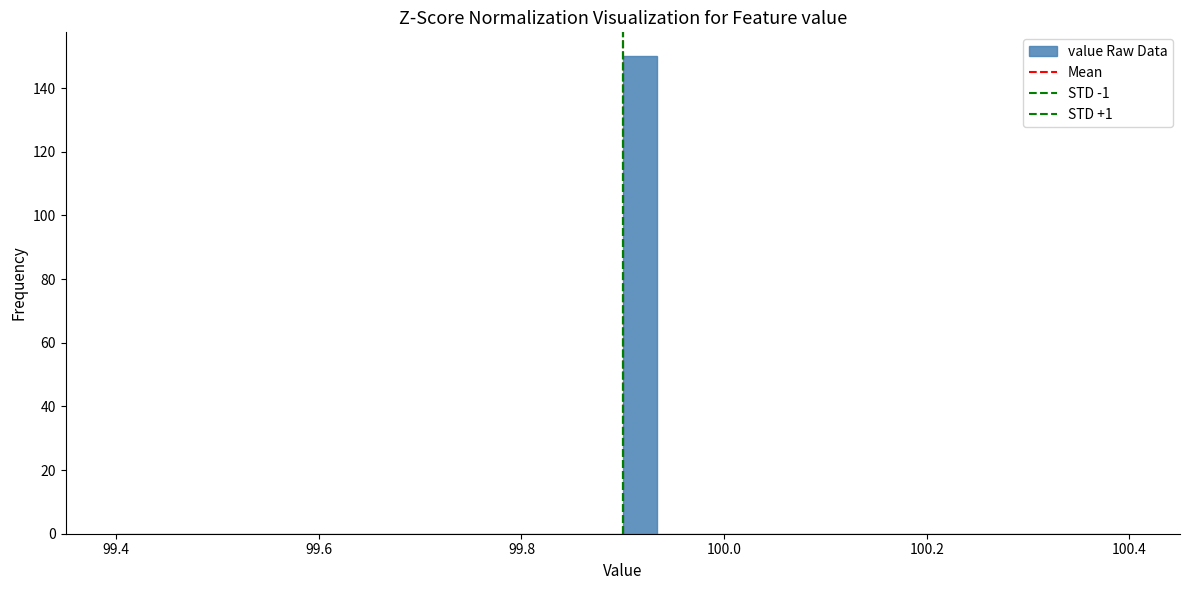

Read against the x-axis, roughly where is the centre of the tallest bar?

99.92